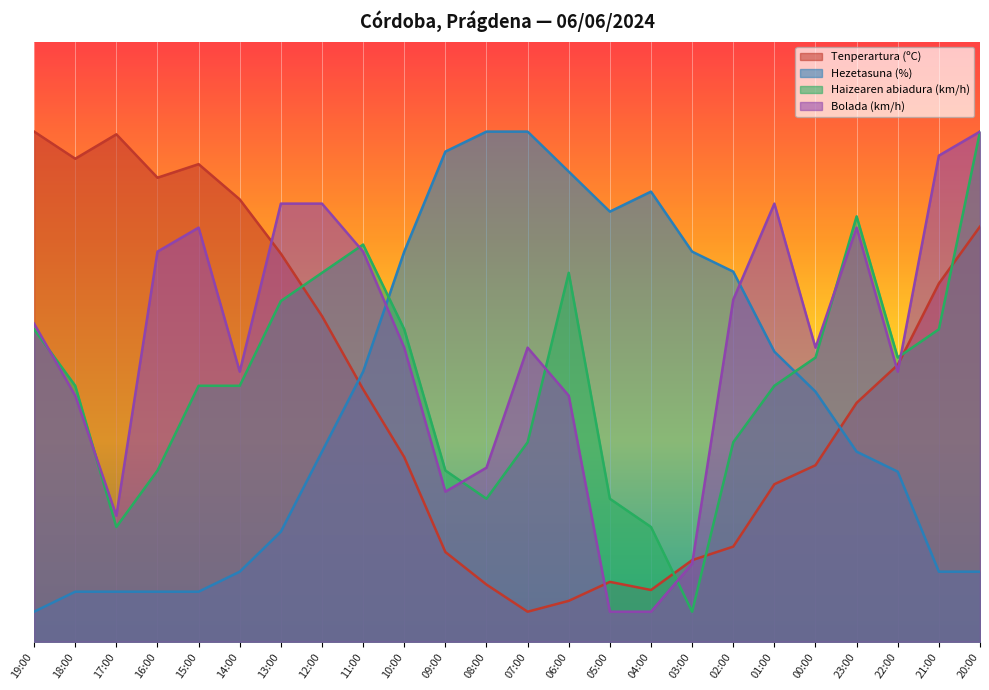

What is the sum of all Tenperartura (ºC) values?

1027.1